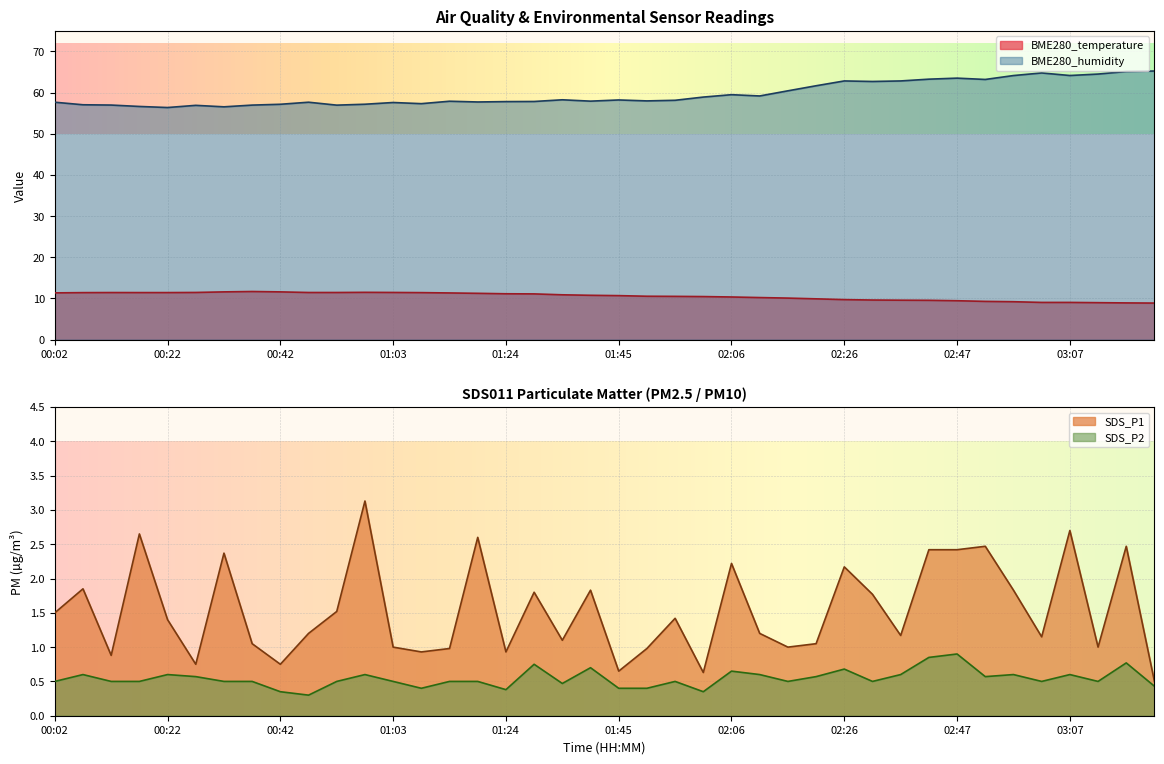

What is the total value across all series at 01:18?

72.1